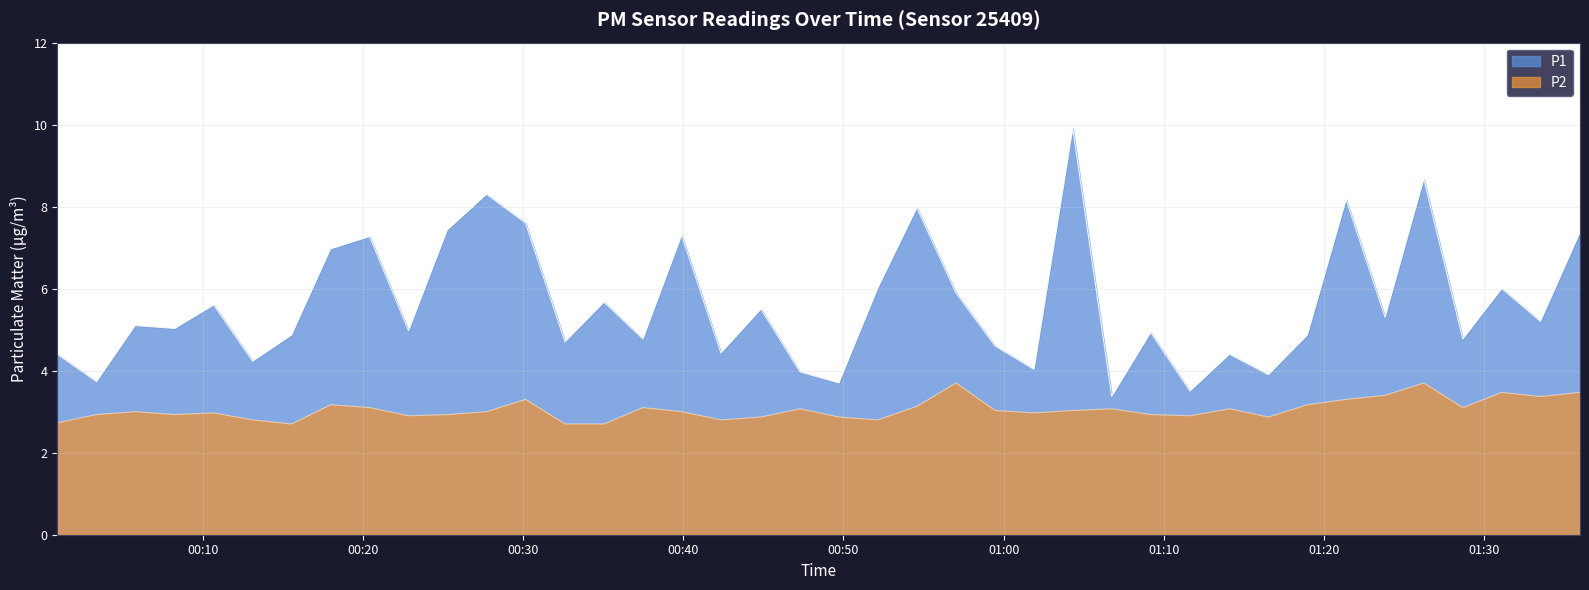

What is the sum of the P2 values at 2024-02-16T00:13:07 and 2024-02-16T01:04:19?

5.8